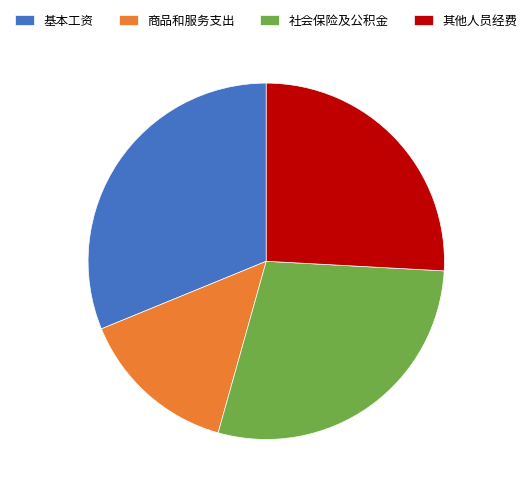

Which slice is the largest?

基本工资